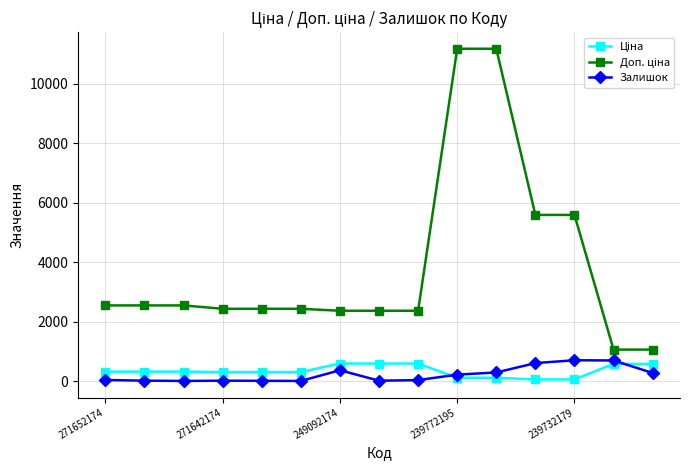

True or false: Залишок has more than 1 interior local peaks.

True